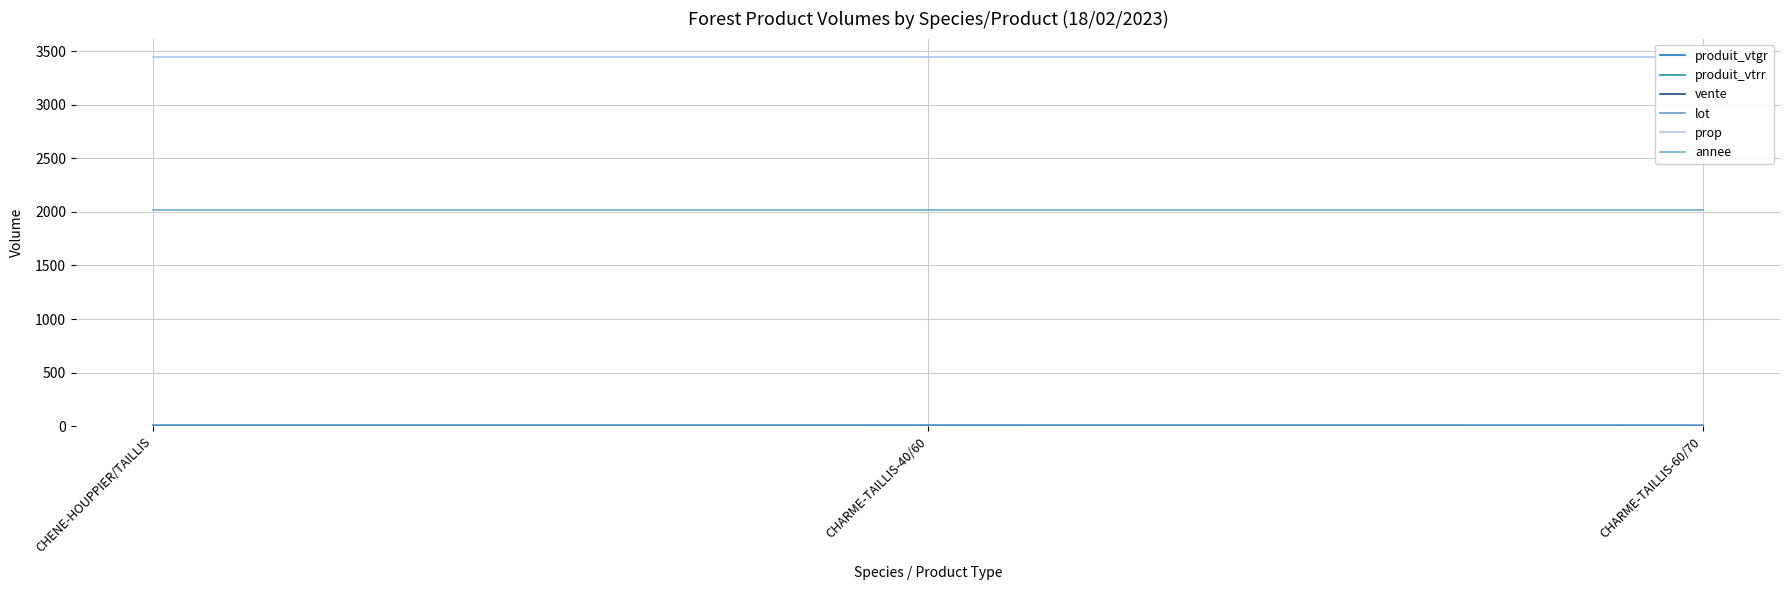

Which category has the lowest value across all series?

CHENE-HOUPPIER/TAILLIS